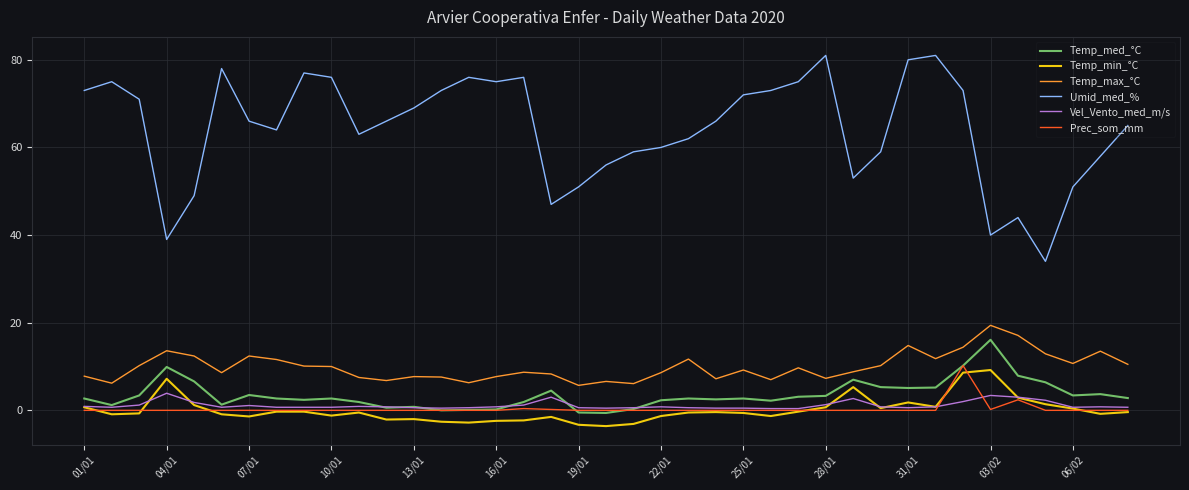

Which series has the largest range (max minus min)?

Umid_med_%